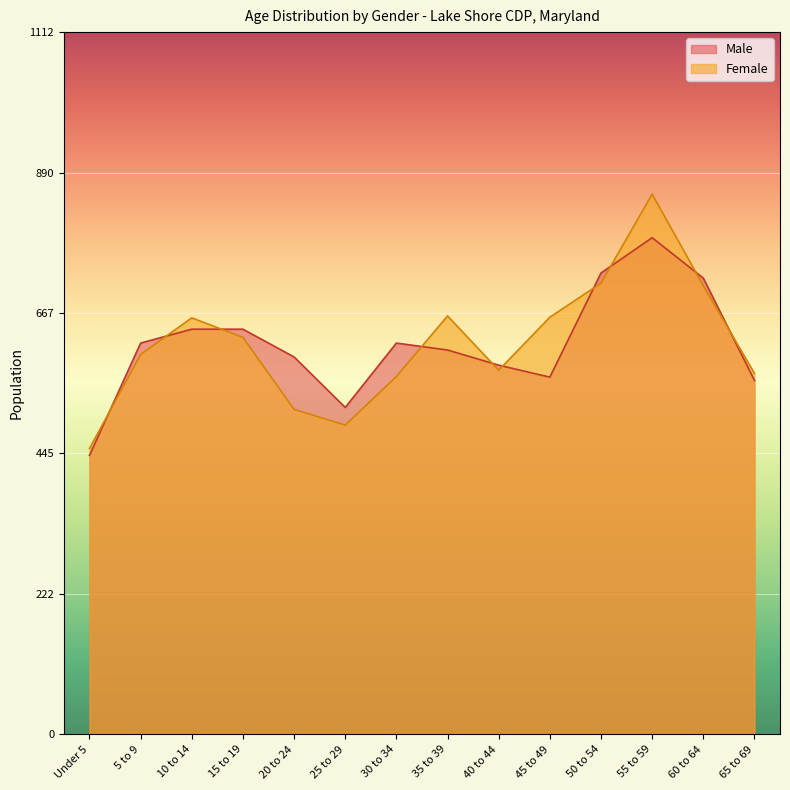

What is the value of the Male point at the 8th from the left?

609